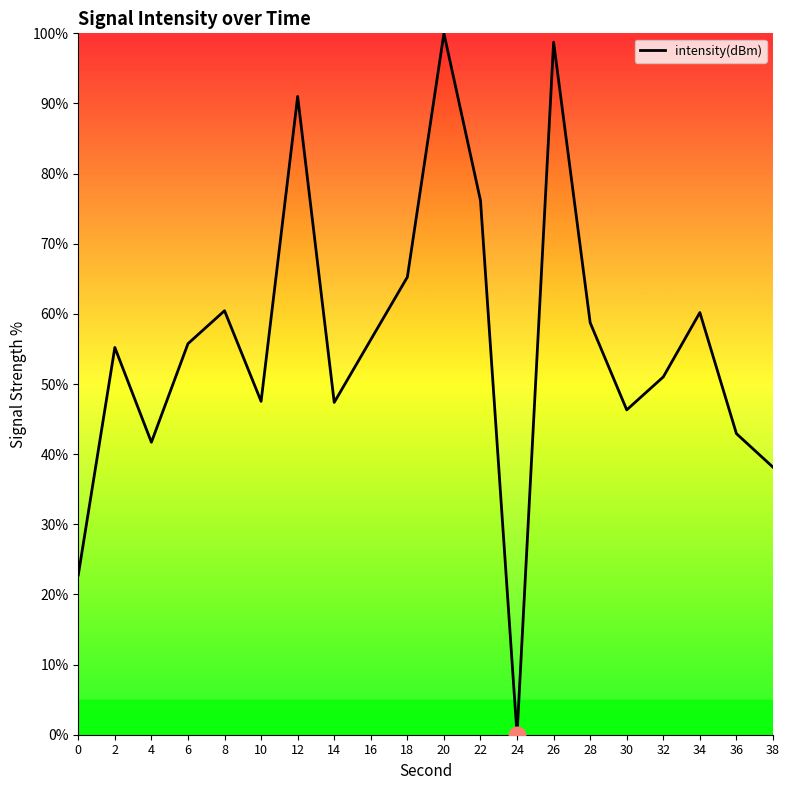

How many lines are shown in the chart?

1